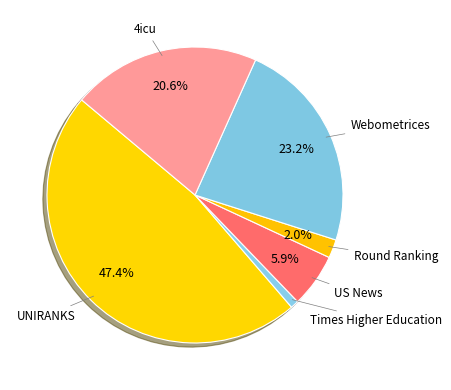

To the nearest percent, what is the difference between the largest and smallest slice percentages?

47%